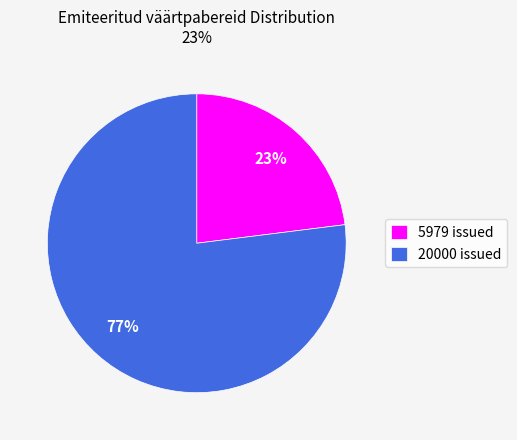

To the nearest percent, what is the difference between the largest and smallest slice percentages?

54%